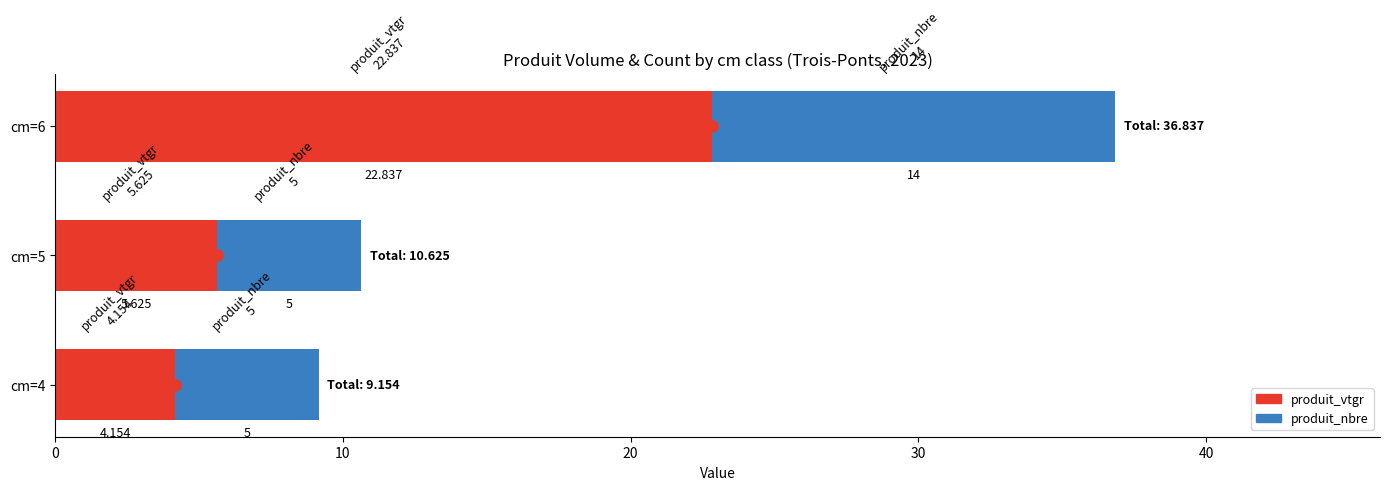

How many data points in produit_vtgr are less than 5?

1